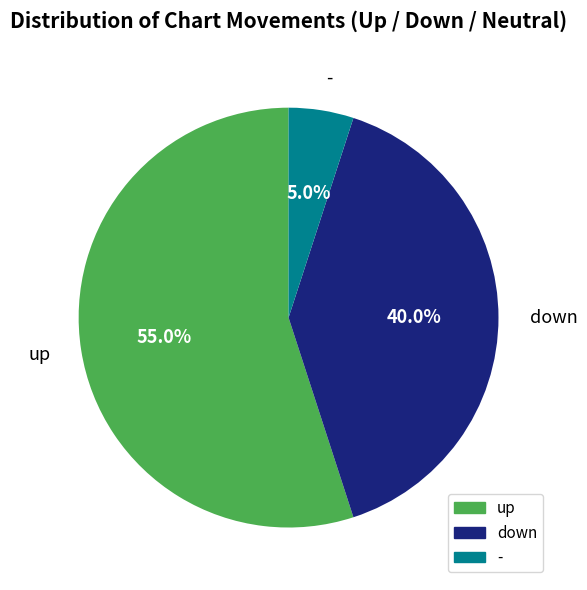

Do - and up together represent more than half of the pie?

Yes